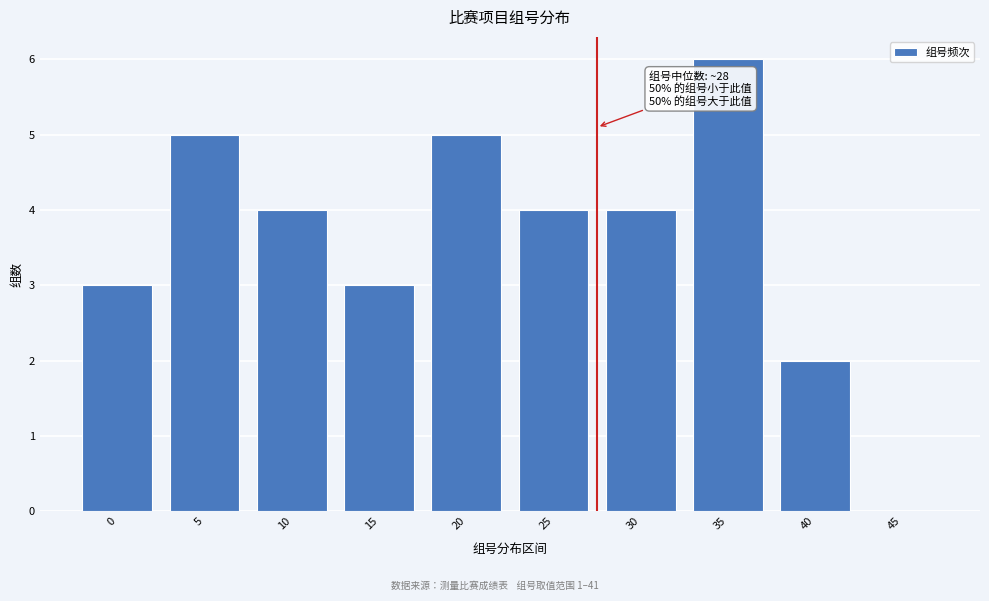

Reading left to right, transcribe all the data shown in this chart.

0=3	5=5	10=4	15=3	20=5	25=4	30=4	35=6	40=2	45=0